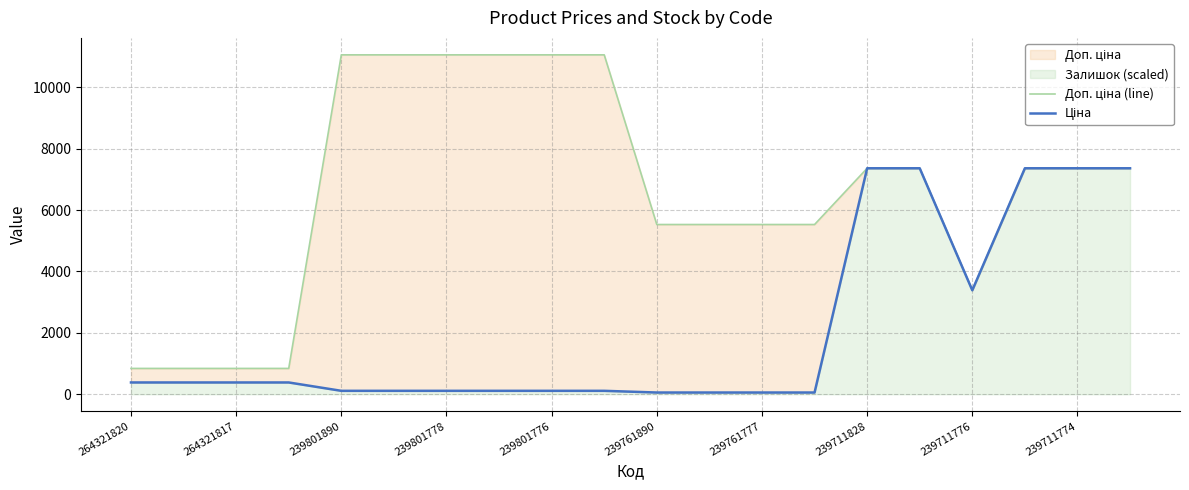

What is the average value of the Ціна series?

2130.1